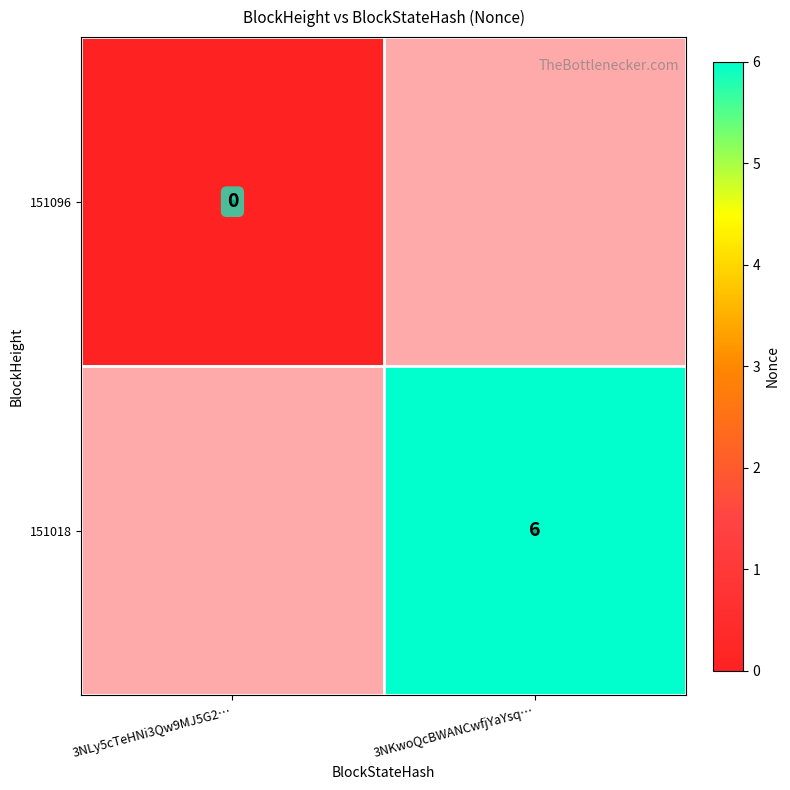

True or false: 151018 has a value of 3 at 3NKwoQcBWANCwfjYaYsq….

False